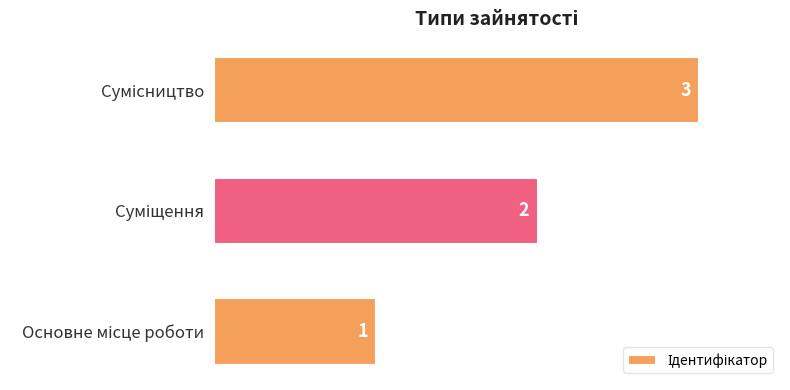

Count the values in the range 1 to 3.

3